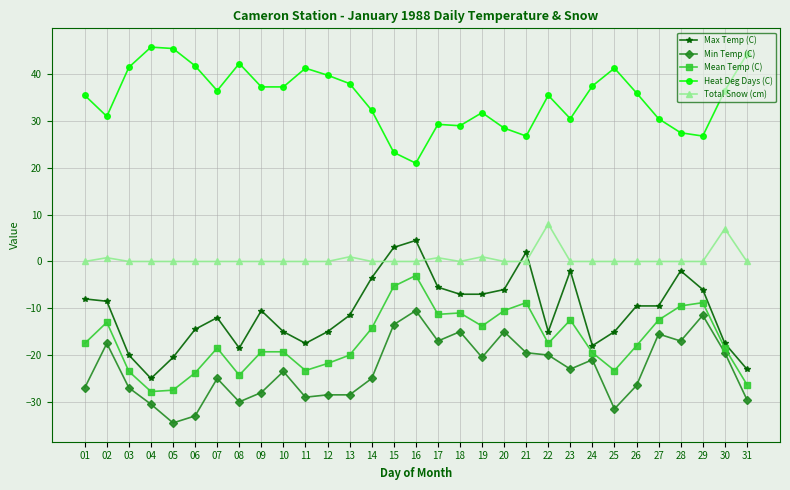

What is the difference between the Total Snow (cm) values at 15 and 13?

1.0